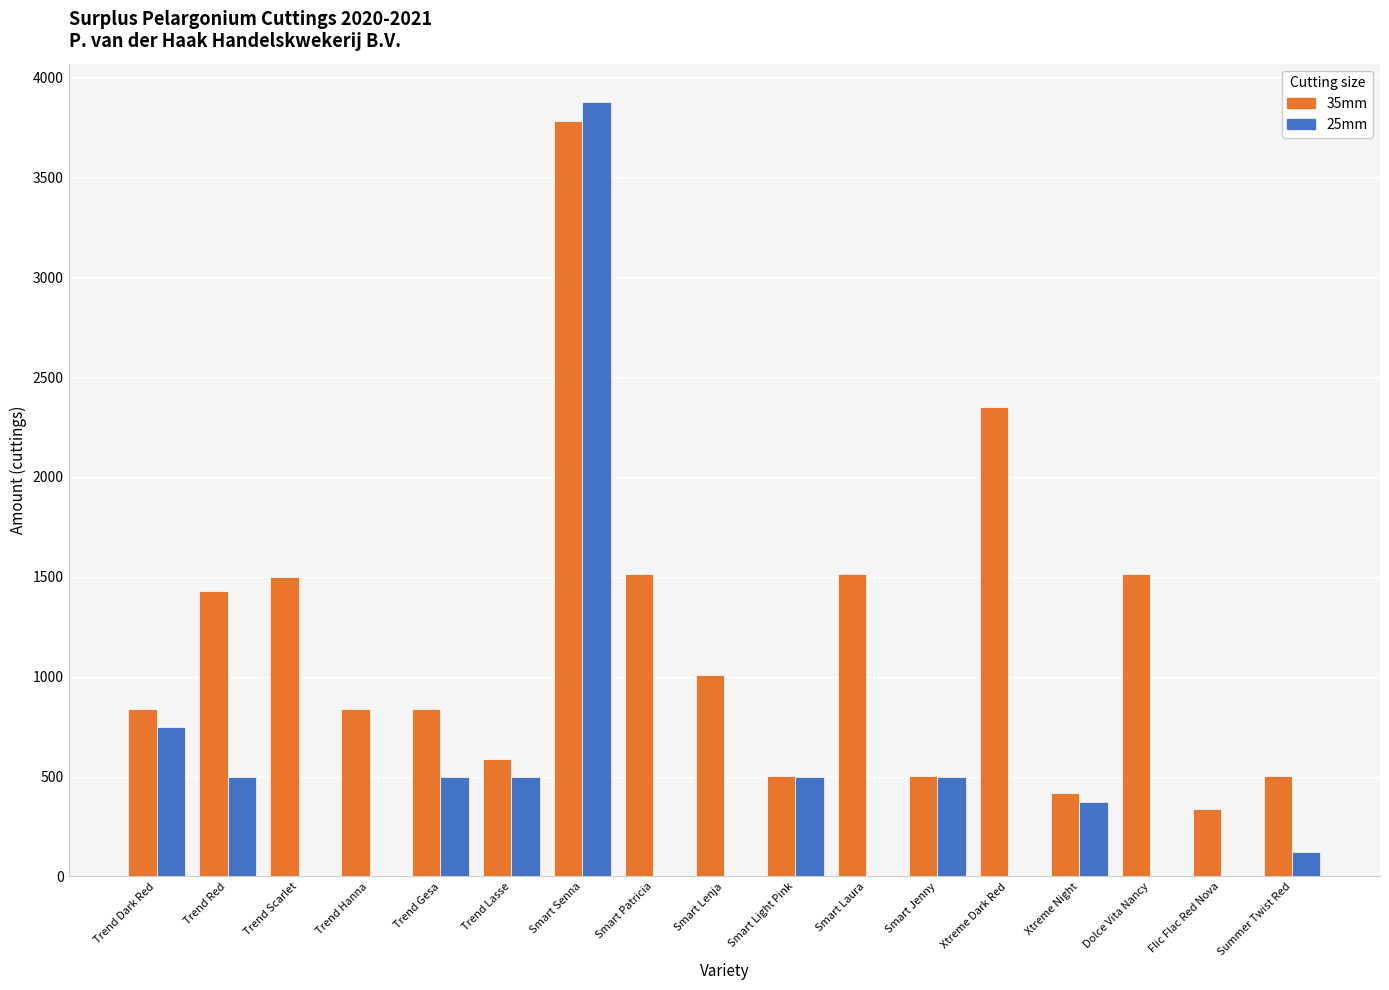

Count the number of categories in the chart.

17